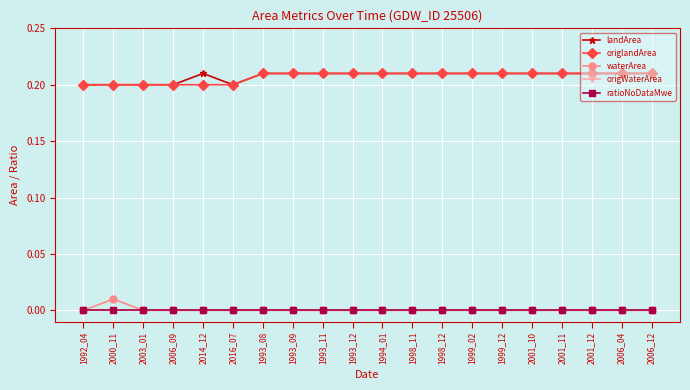

The value of ratioNoDataMwe at 2001_11 is 0.0. True or false?

True